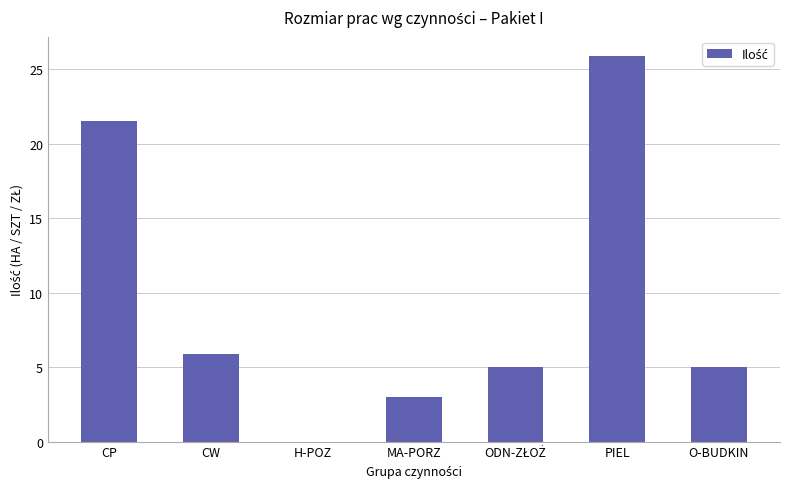

How many series are shown in this chart?

1